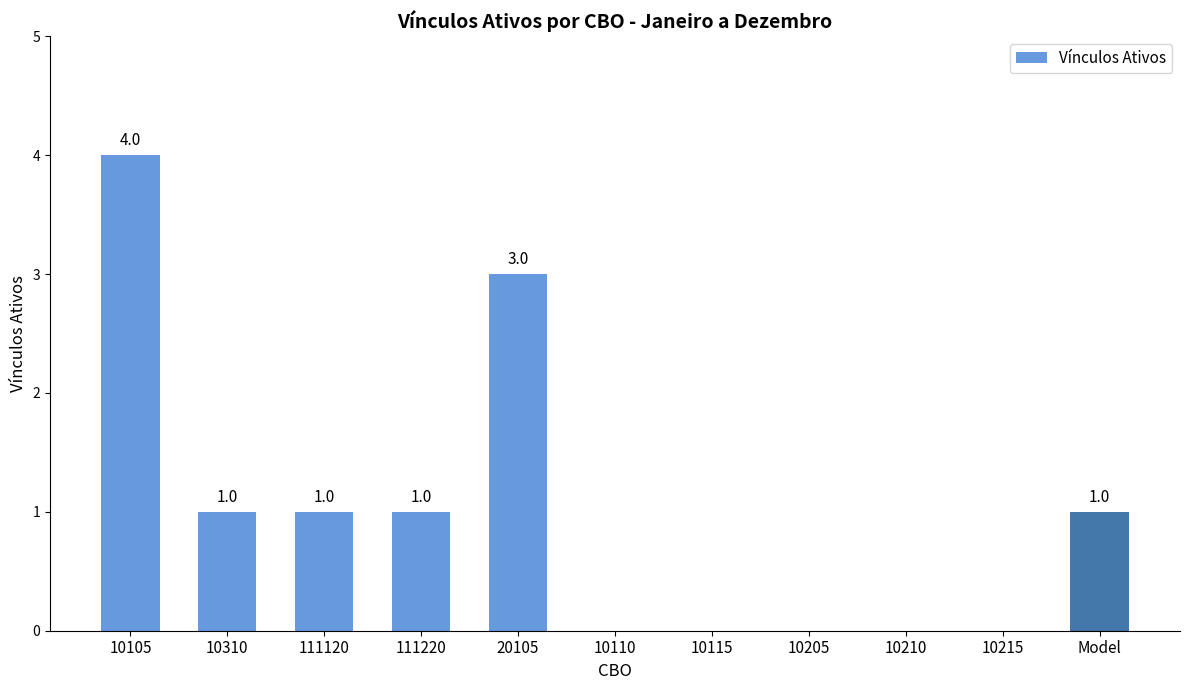

The value at 10210 is 2. True or false?

False